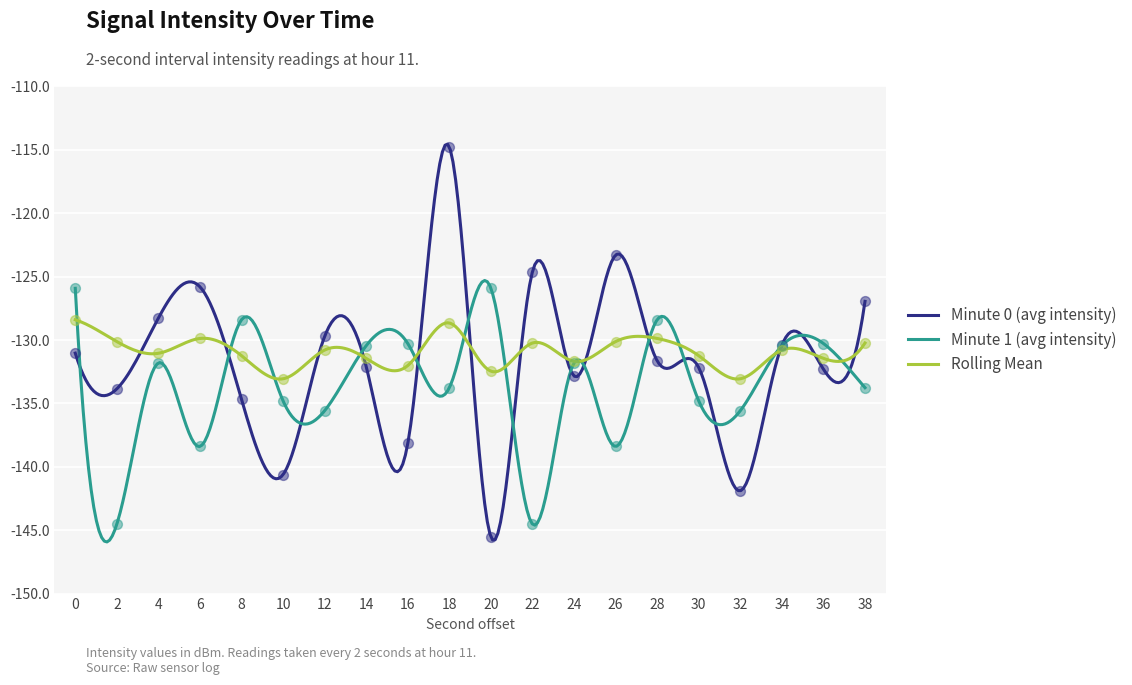

Which series has the largest total across all categories?

Rolling Mean